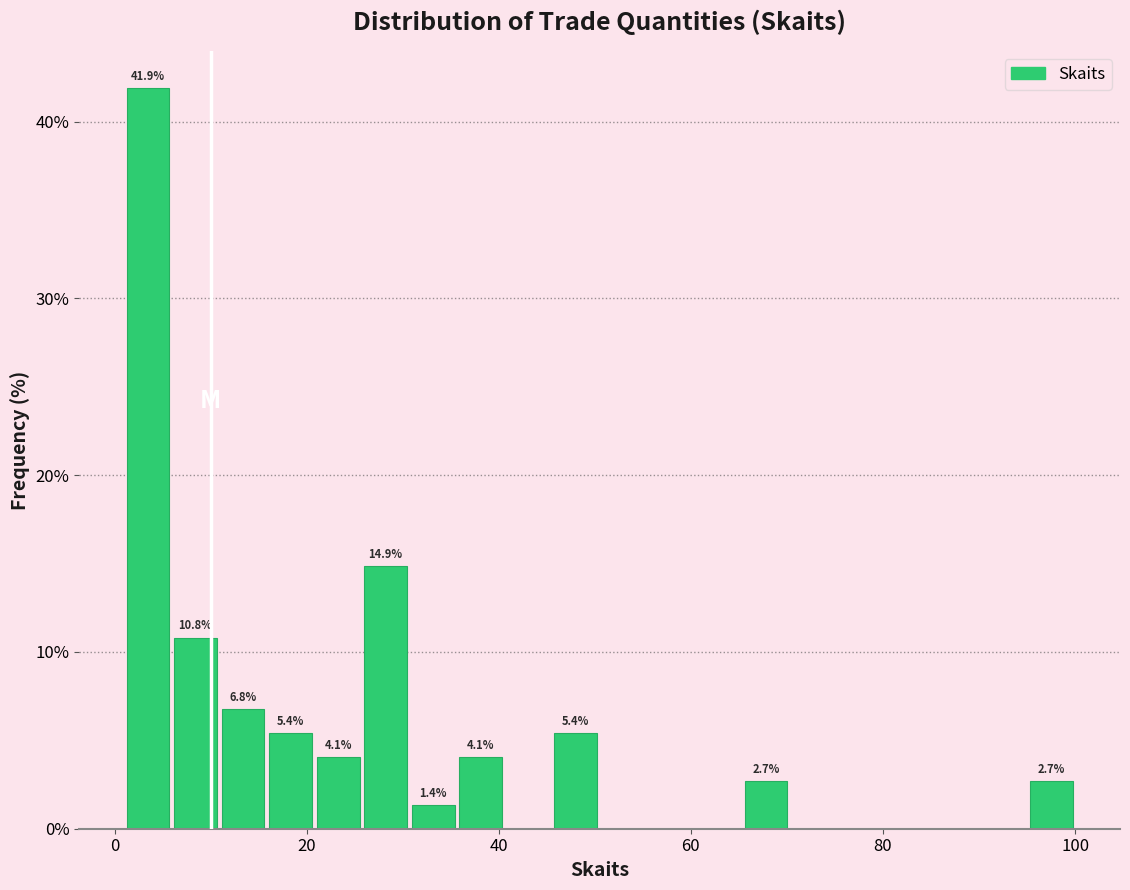

Around what value on the x-axis is the tallest bar? Give the approximate position of its centre, as read against the axis.

4